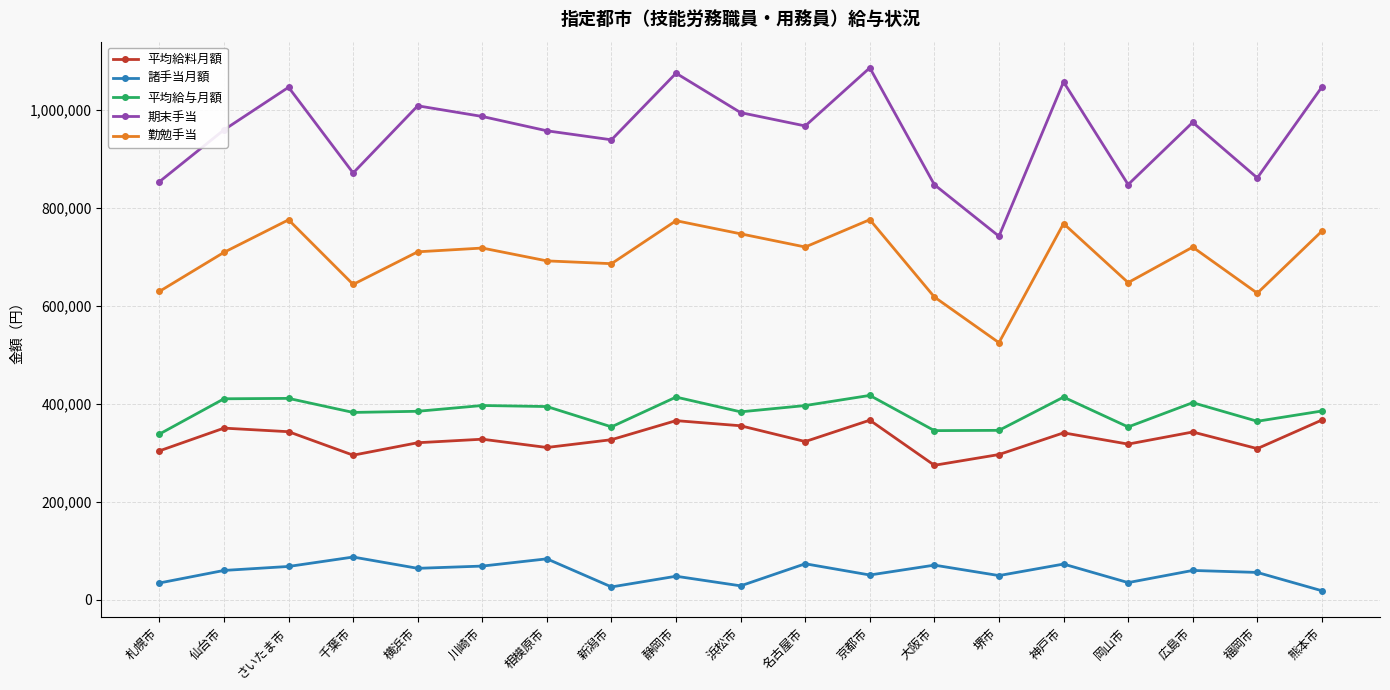

What is the sum of all 期末手当 values?

18110000